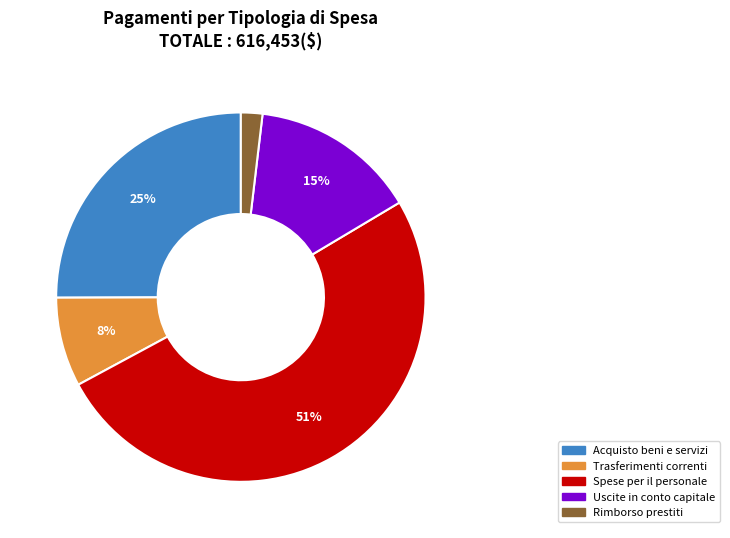

To the nearest percent, what is the average slice percentage?

20%